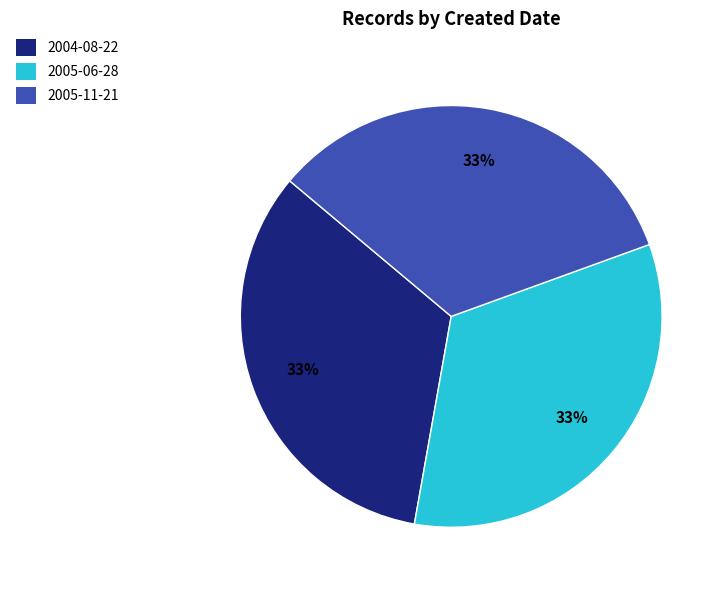

To the nearest percent, what portion does 2005-06-28 represent?

33%